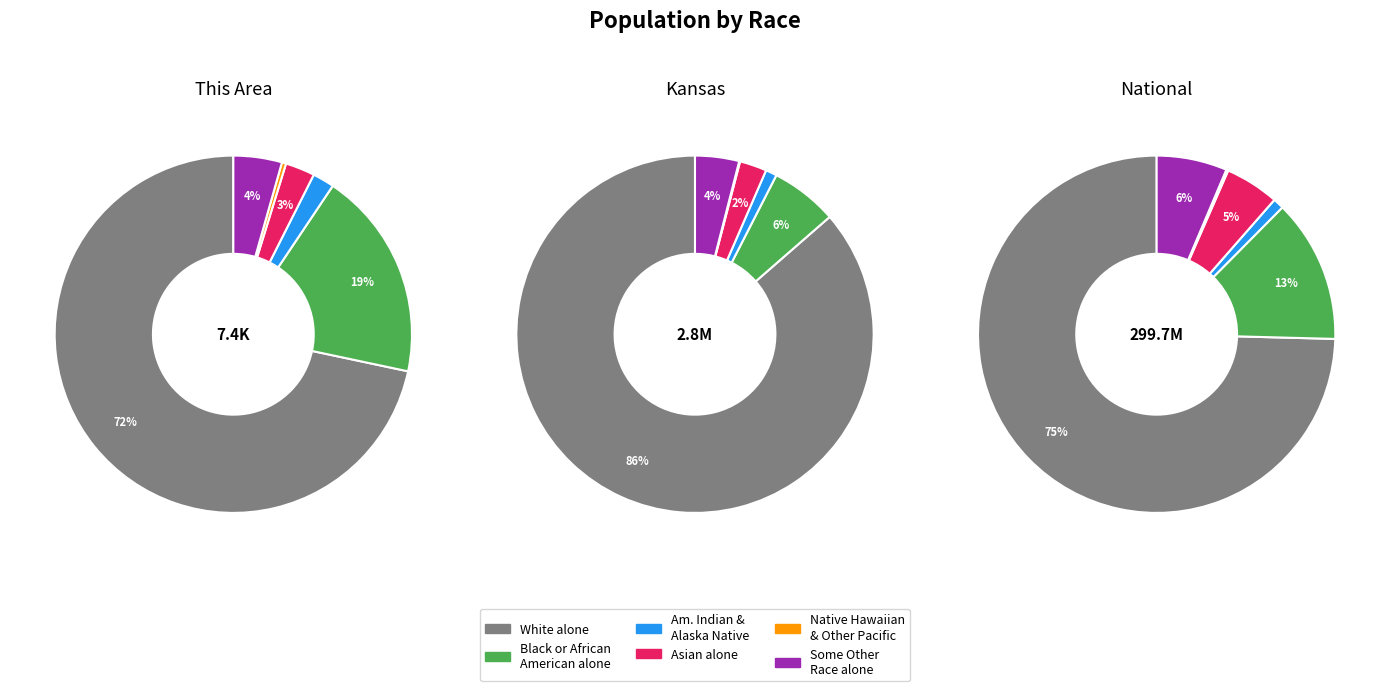

Does any single category account for the majority?

Yes